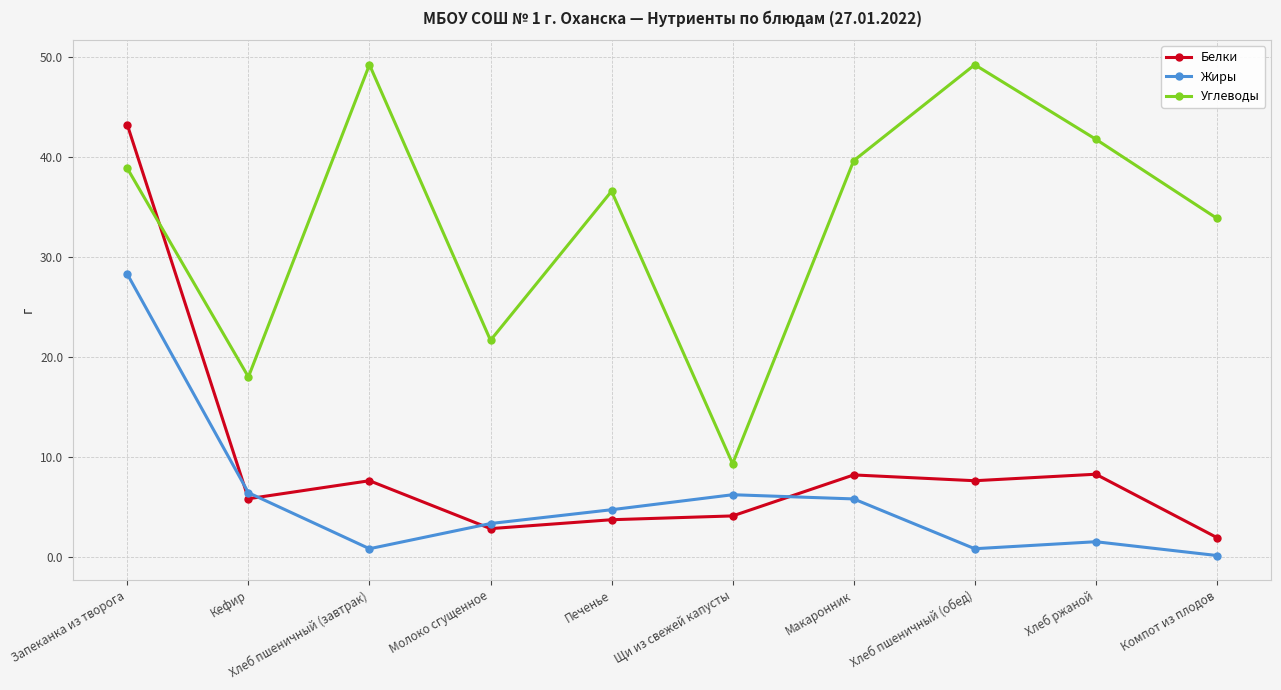

Is this an area chart (filled region under the line)?

No